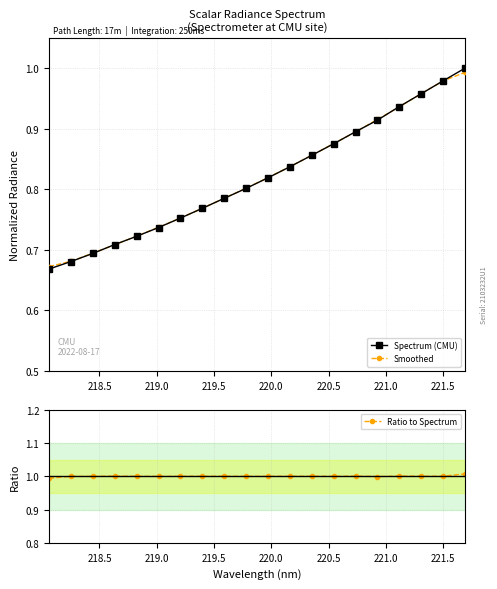

Is this an area chart (filled region under the line)?

No